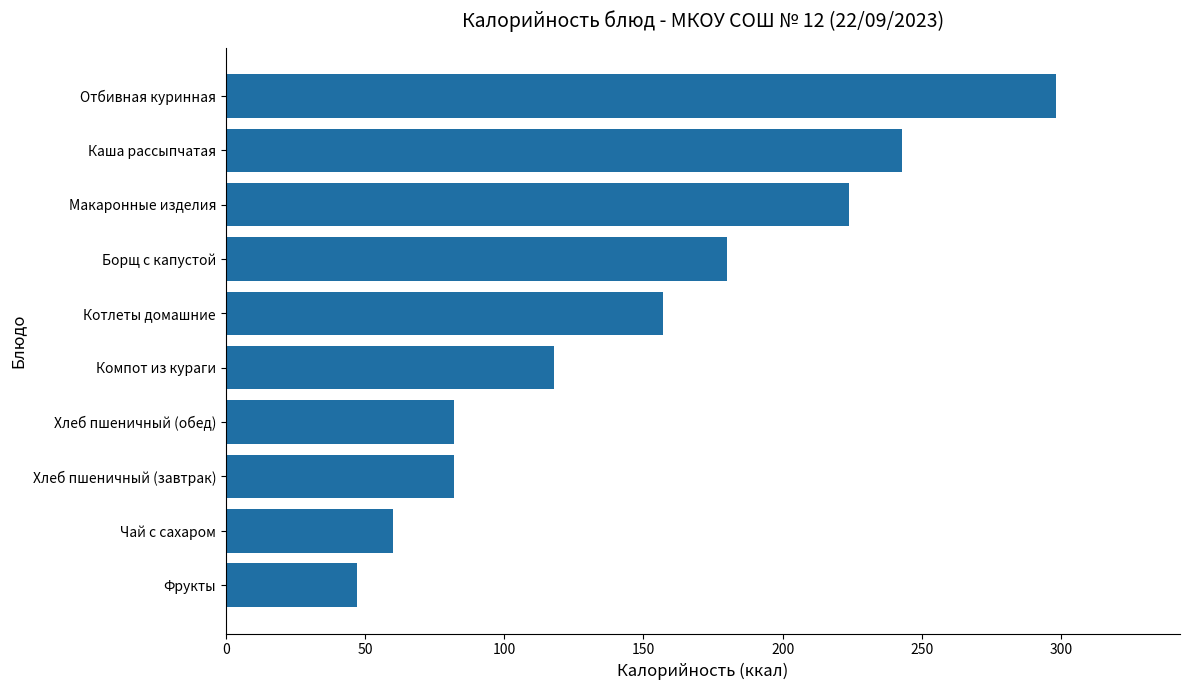

The chart shows a value of 83 at Каша рассыпчатая. True or false?

False